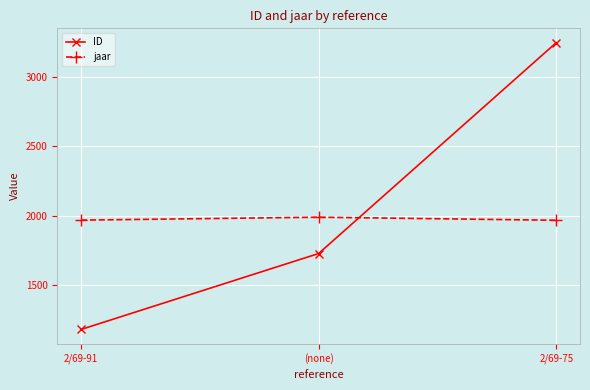

Which series has the largest range (max minus min)?

ID